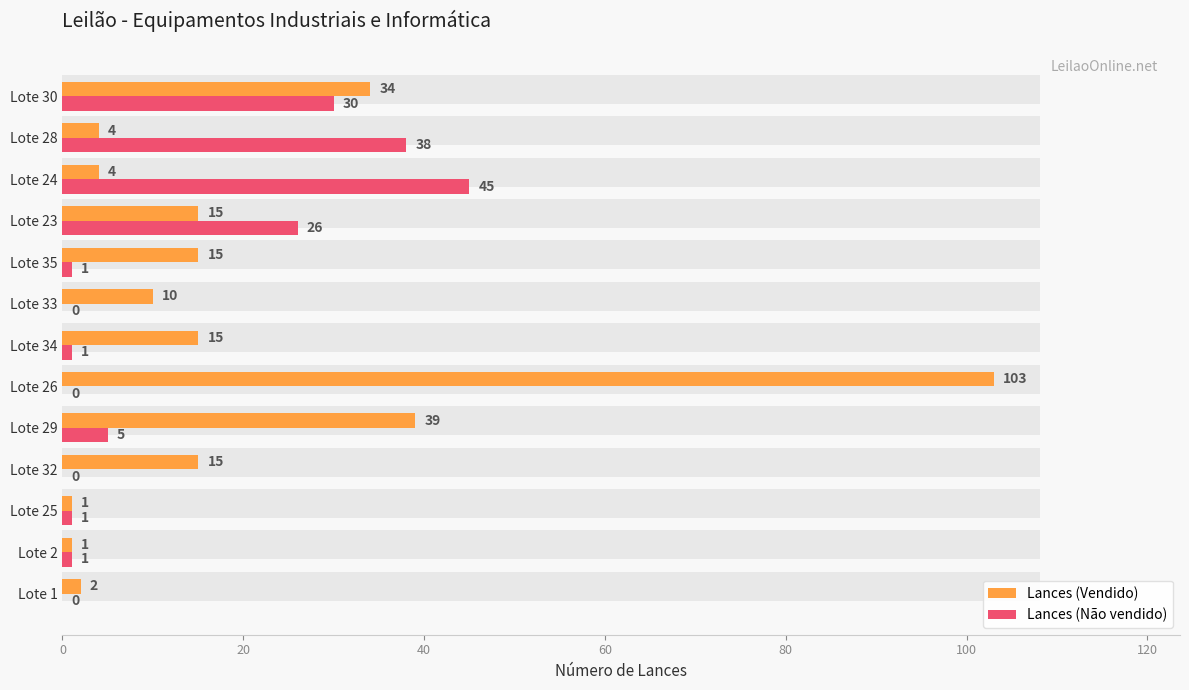

What are all the series names shown in the legend?

Lances (Vendido), Lances (Não vendido)